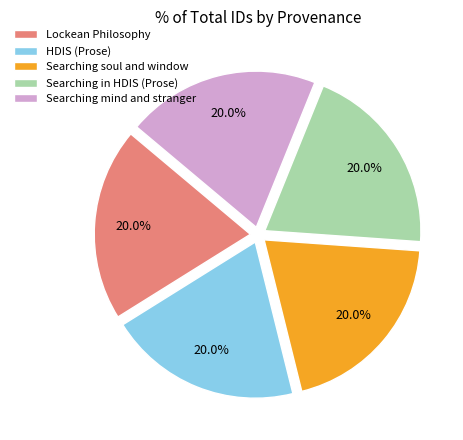

What is the ratio of the value at Searching in HDIS (Prose) to the value at Searching mind and stranger?

1.0